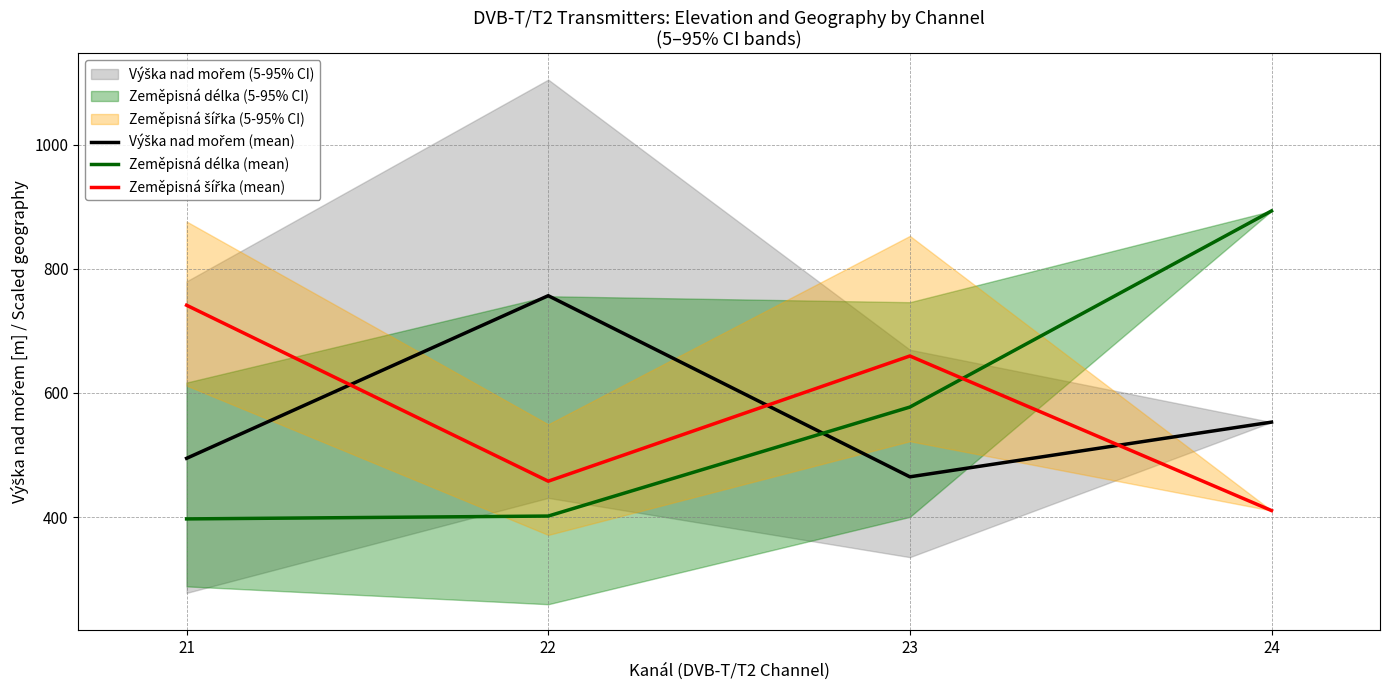

Does the chart display data point markers on the line(s)?

No